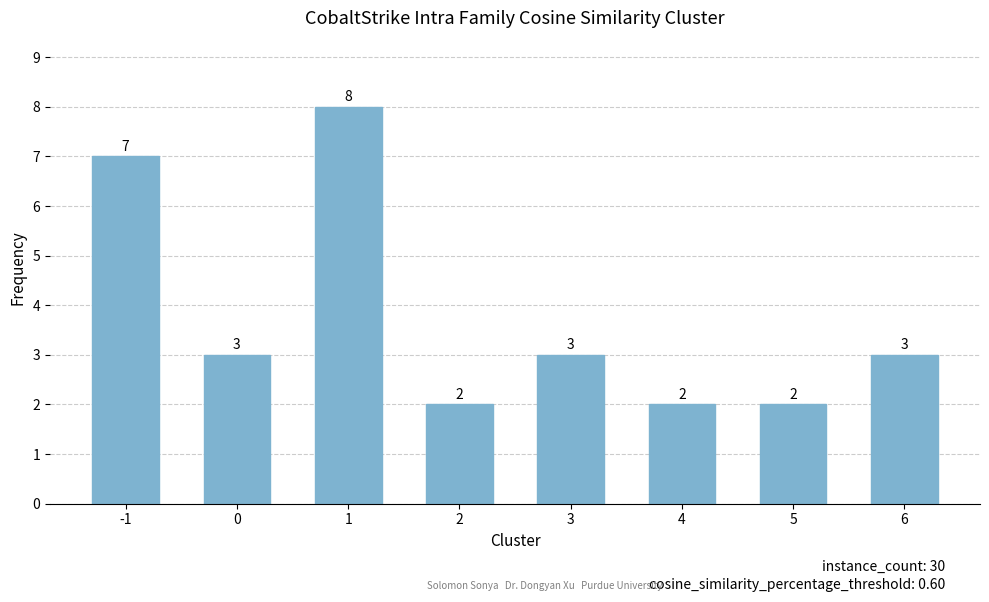

What is the sum of all values?

30